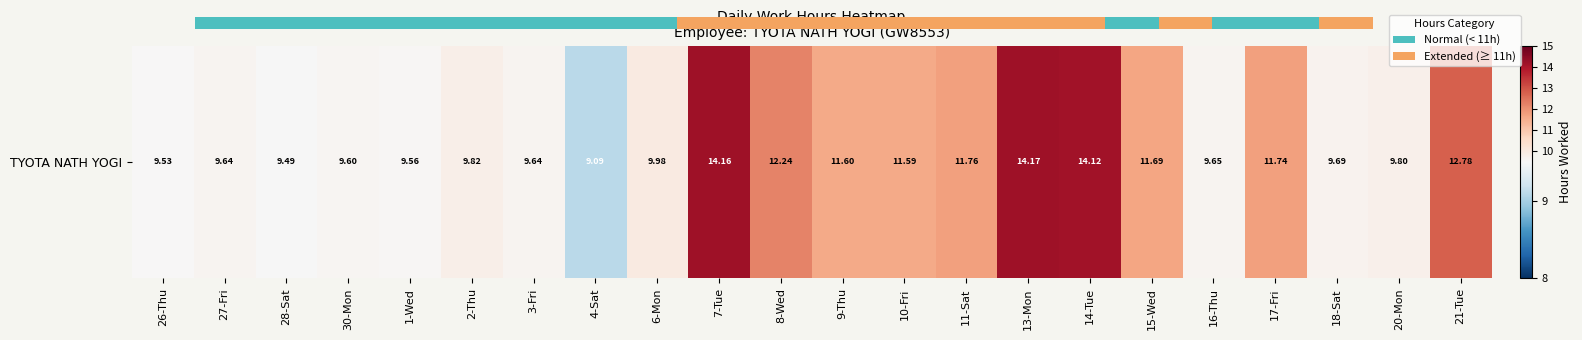

List the labels in order of value, largest first.

13-Mon, 7-Tue, 14-Tue, 21-Tue, 8-Wed, 11-Sat, 17-Fri, 15-Wed, 9-Thu, 10-Fri, 6-Mon, 2-Thu, 20-Mon, 18-Sat, 16-Thu, 27-Fri, 3-Fri, 30-Mon, 1-Wed, 26-Thu, 28-Sat, 4-Sat